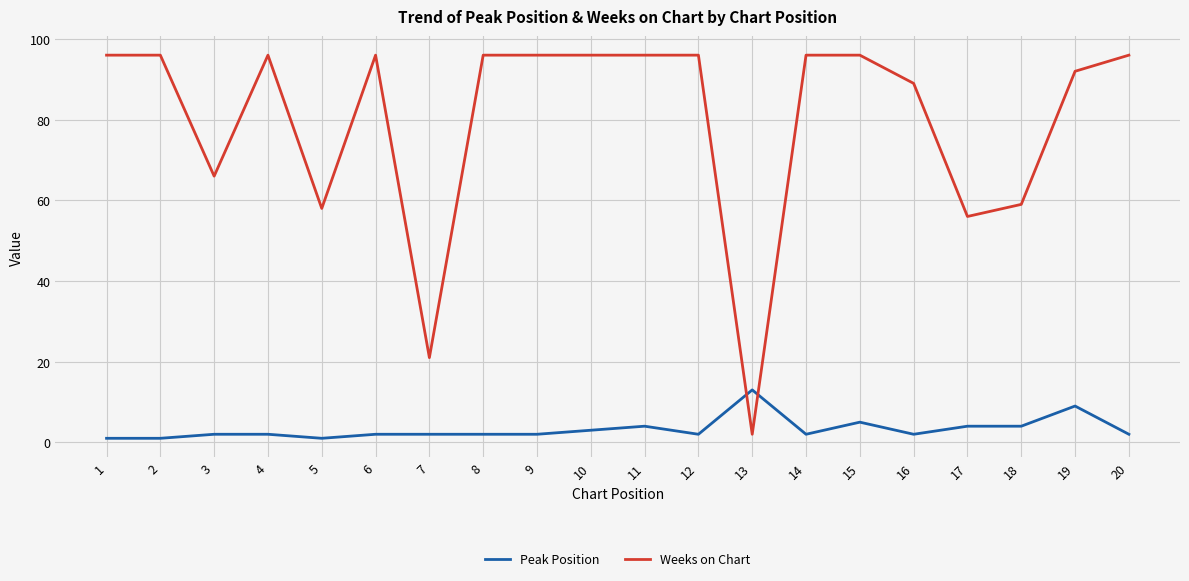

How many intersections are there between Peak Position and Weeks on Chart?

2